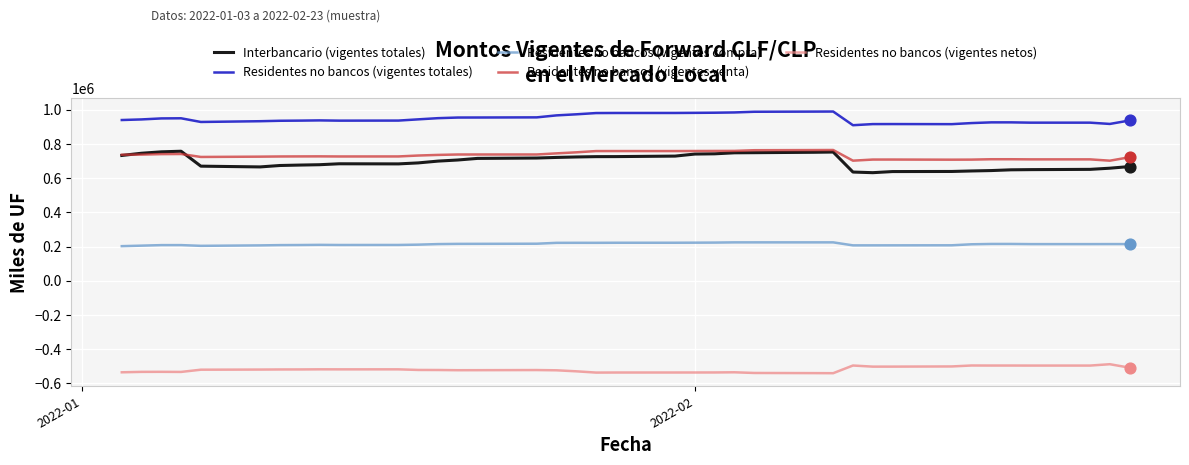

What are all the series names shown in the legend?

Interbancario (vigentes totales), Residentes no bancos (vigentes totales), Residentes no bancos (vigentes compra), Residentes no bancos (vigentes venta), Residentes no bancos (vigentes netos)